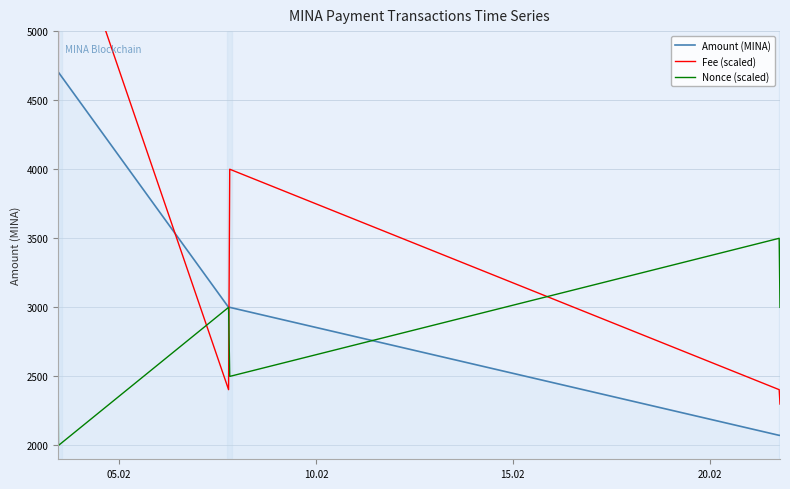

What is the maximum value for Nonce (scaled)?

3500.0